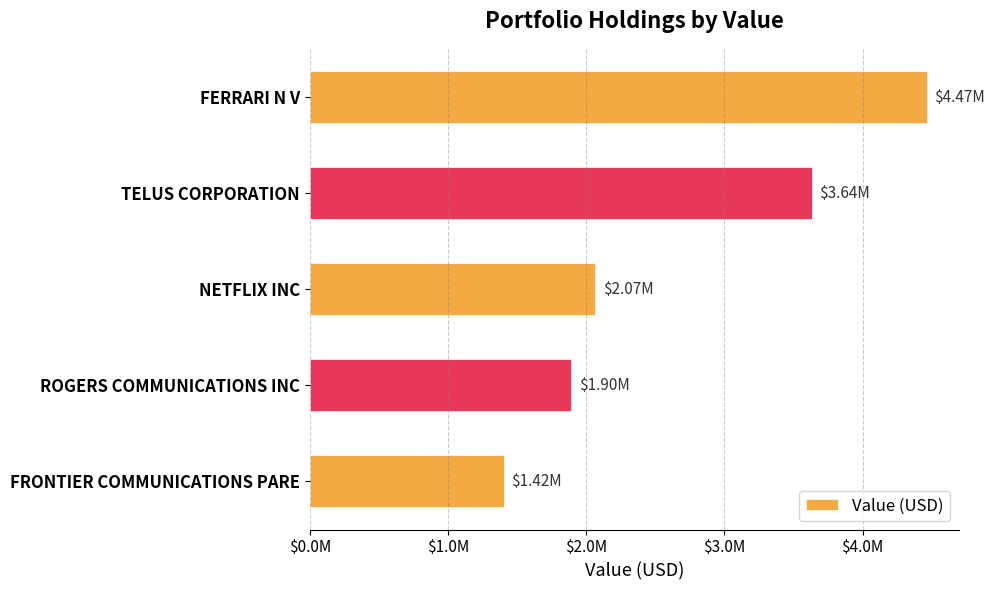

Are the bars horizontal?

Yes